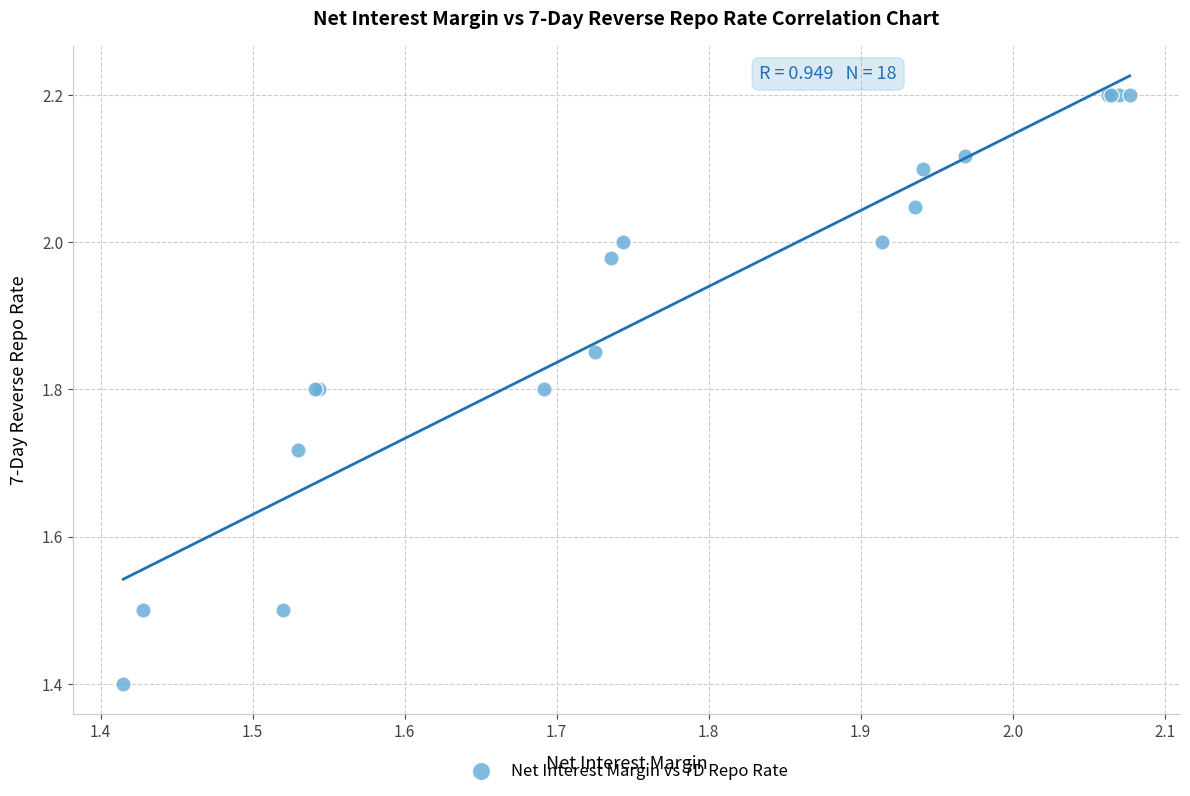

What Y value in the scatter plot is closest to 1?

1.4